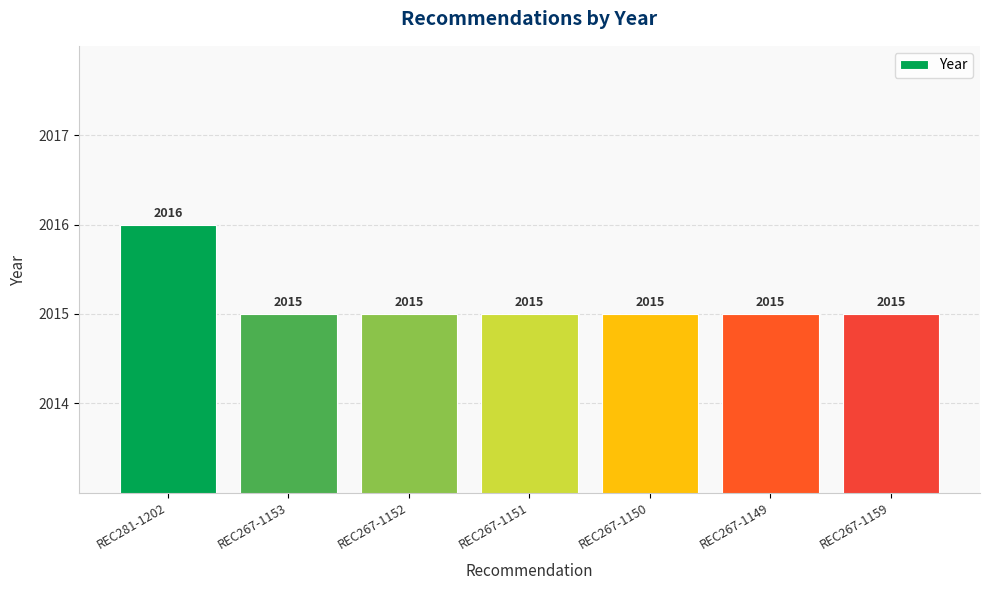

The chart shows a value of 1401 at REC267-1151. True or false?

False